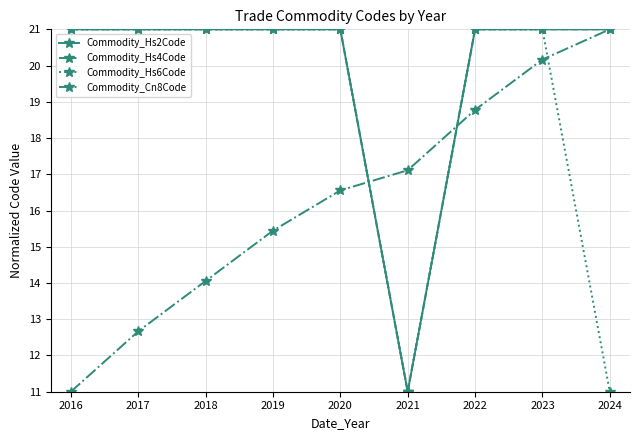

What is the value of the Commodity_Hs4Code point at the 4th from the left?

21.0